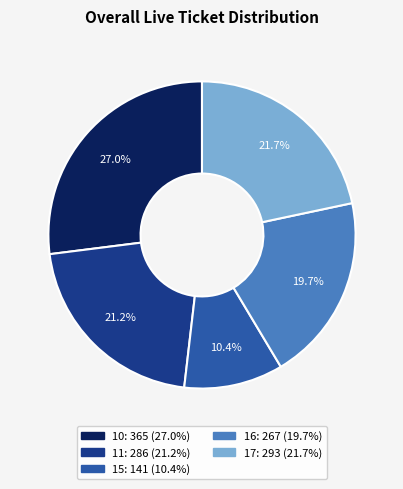

What percentage is NOT represented by 16?

80.3%